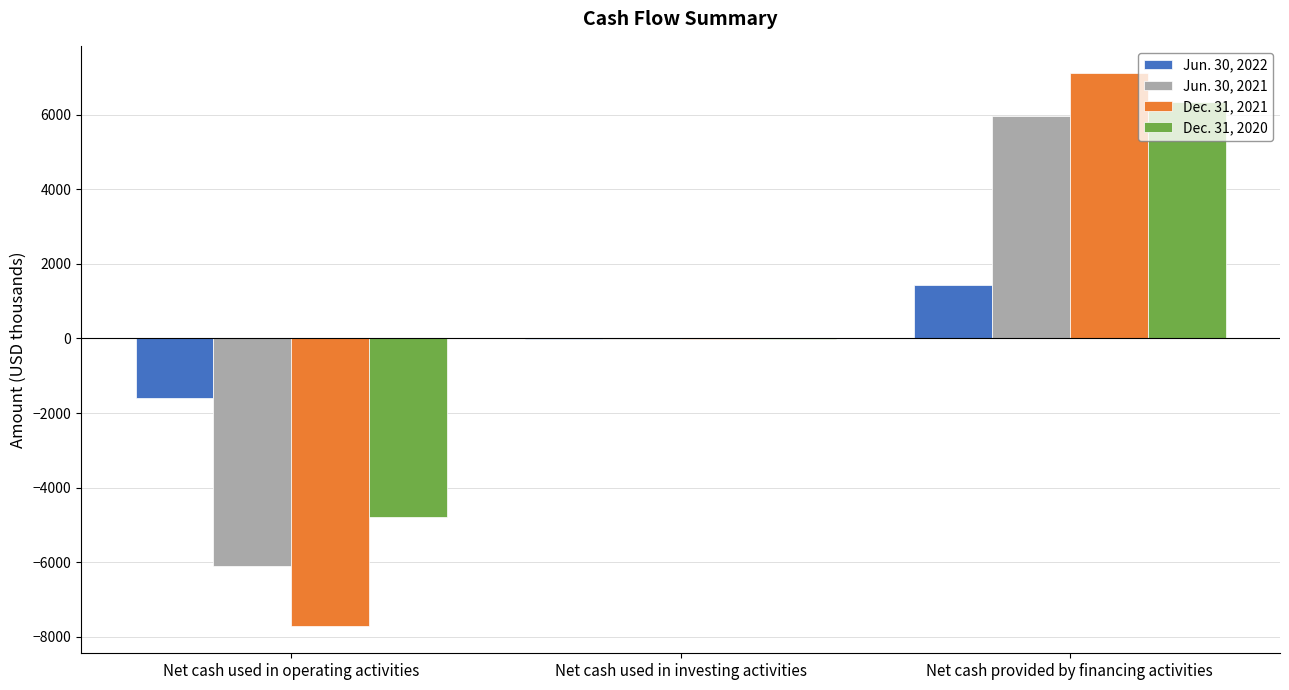

What are all the series names shown in the legend?

Jun. 30, 2022, Jun. 30, 2021, Dec. 31, 2021, Dec. 31, 2020